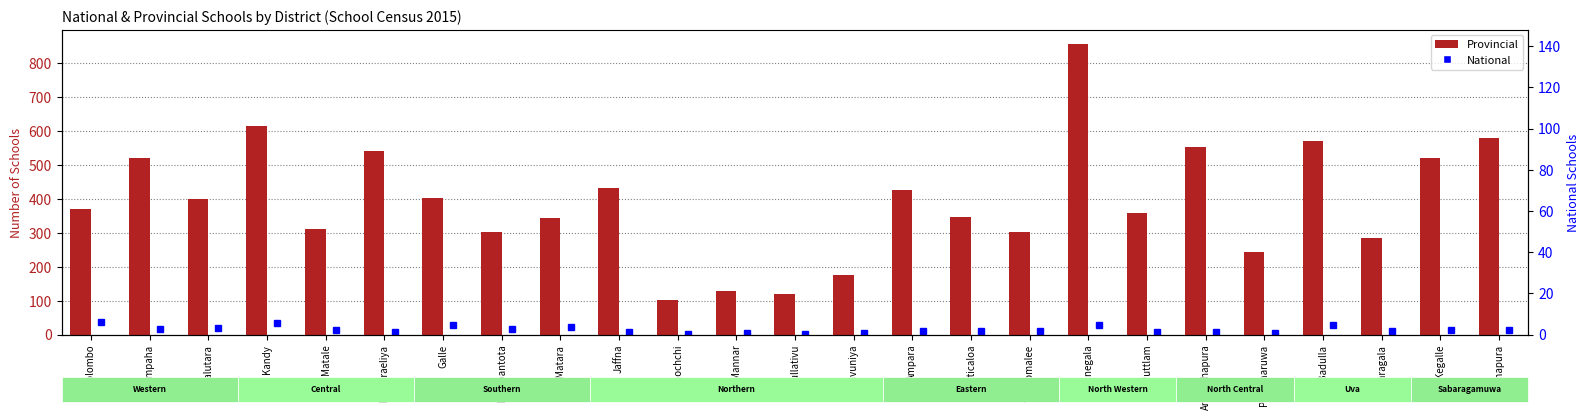

Which series has the largest total across all categories?

Provincial